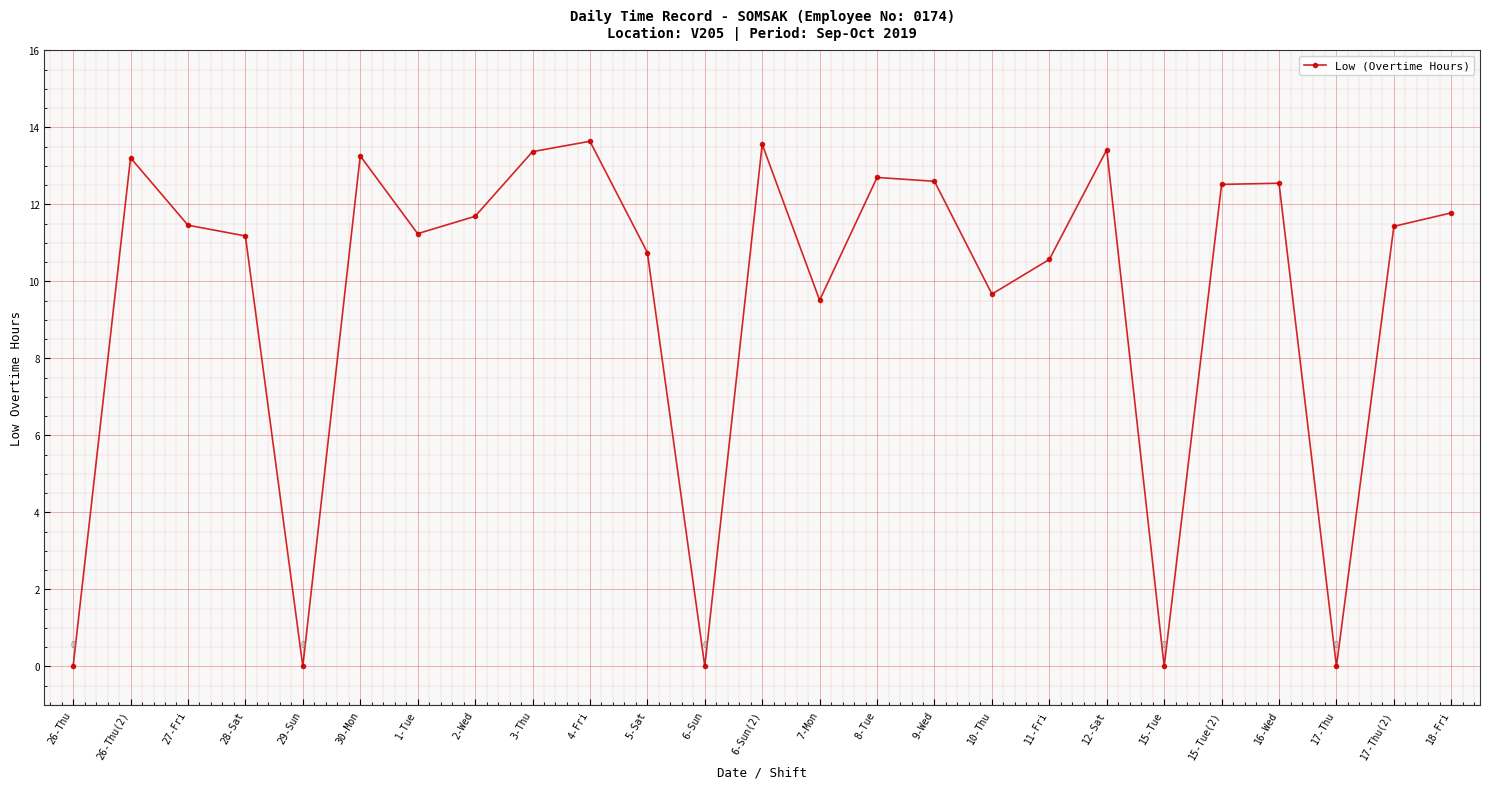

The chart shows a value of 4.6 at 9-Wed. True or false?

False